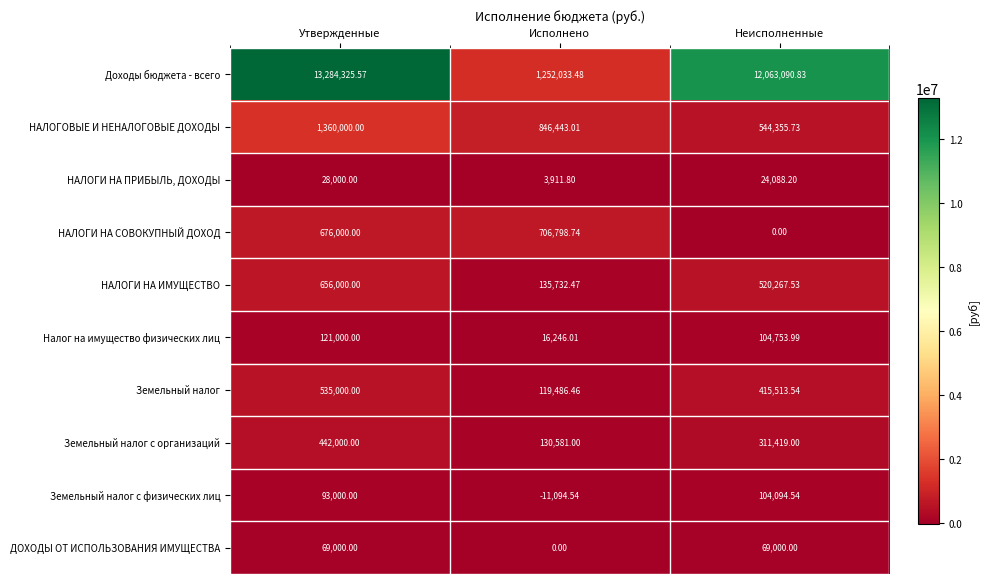

What is the spread (max minus min) of values at Неисполненные?

12063090.8